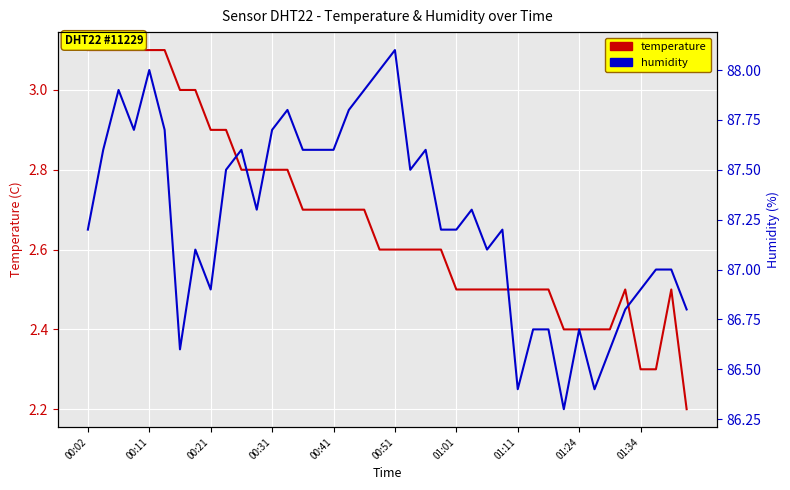

Rank the categories by humidity value from lowest to highest.

31, 28, 33, 01:01, 34, 29, 30, 32, 35, 39, 01:24, 36, 37, 38, 01:11, 26, 00:02, 23, 24, 27, 11, 25, 01:34, 21, 00:11, 10, 14, 15, 16, 22, 00:31, 00:51, 12, 13, 17, 00:21, 18, 00:41, 19, 20